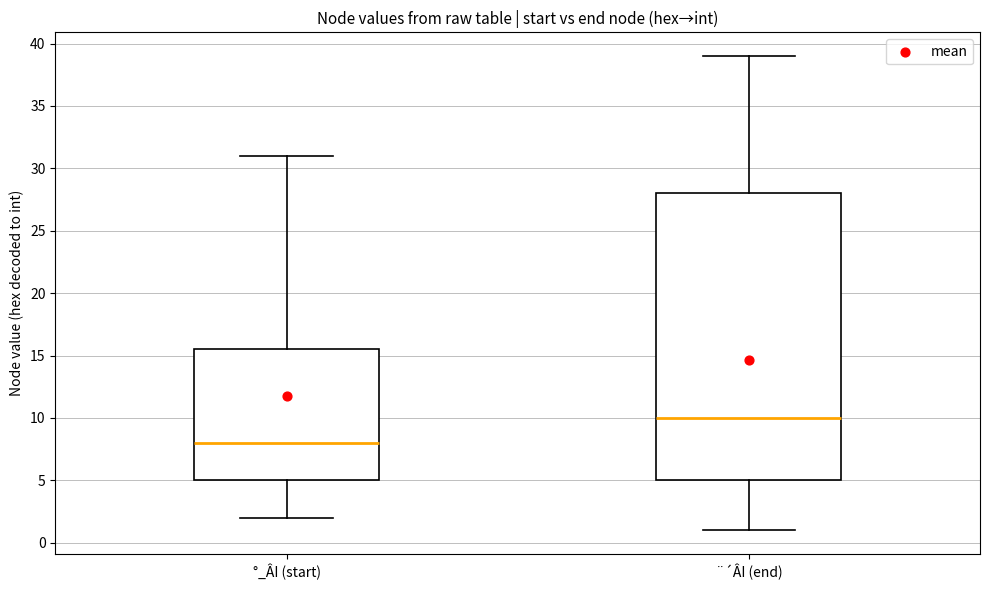

Comparing the boxes themselves (not the whiskers), which one is the tallest?

¨´ÂI (end)